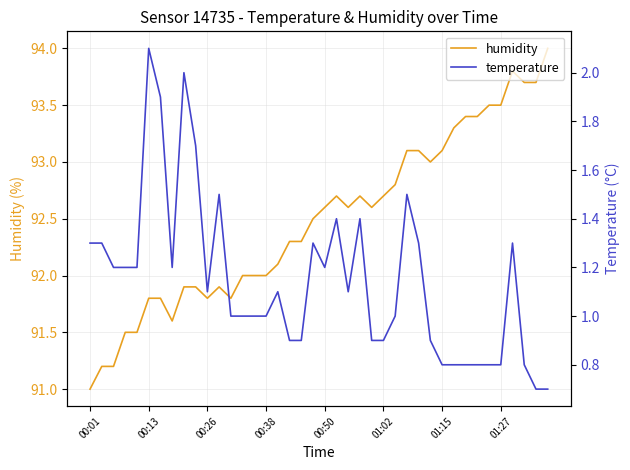

What is the sum of the temperature values at 32 and 27?

2.3